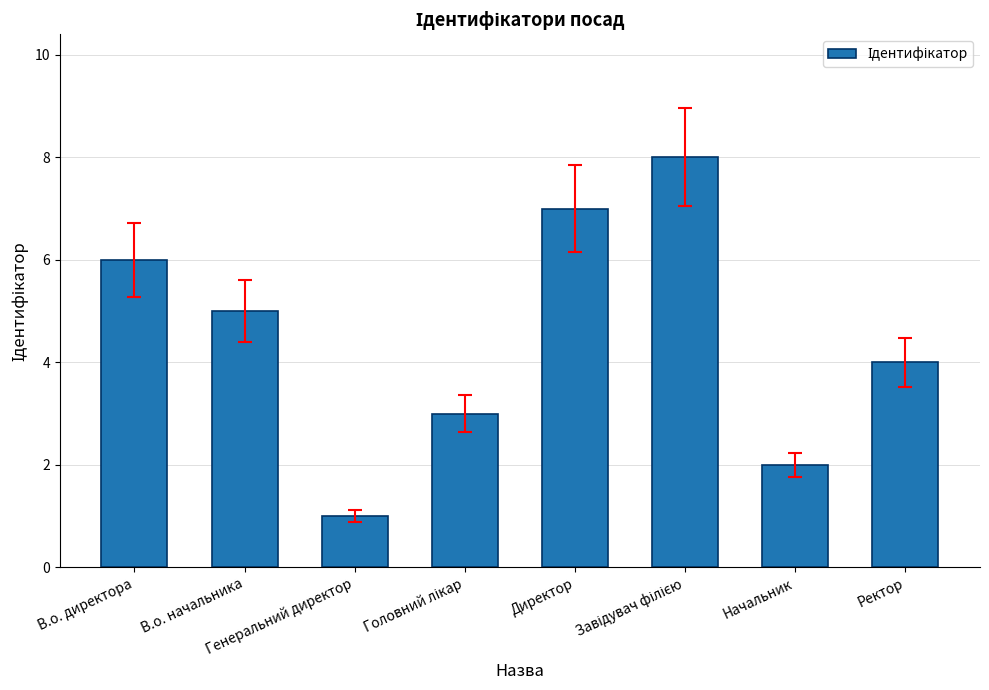

Between Начальник and В.о. начальника, which is larger?

В.о. начальника